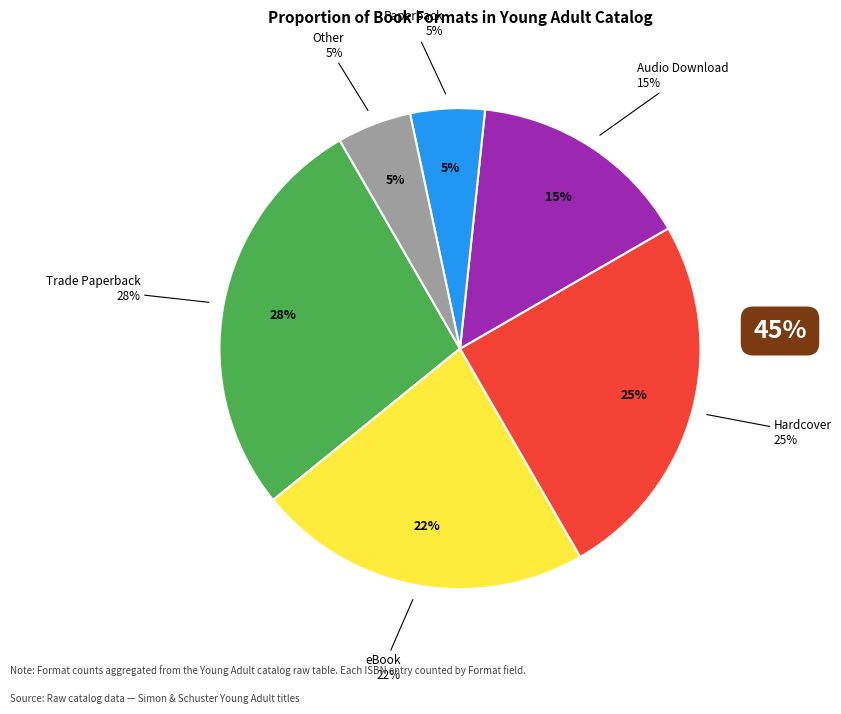

Which category has the biggest portion of the pie?

Trade Paperback